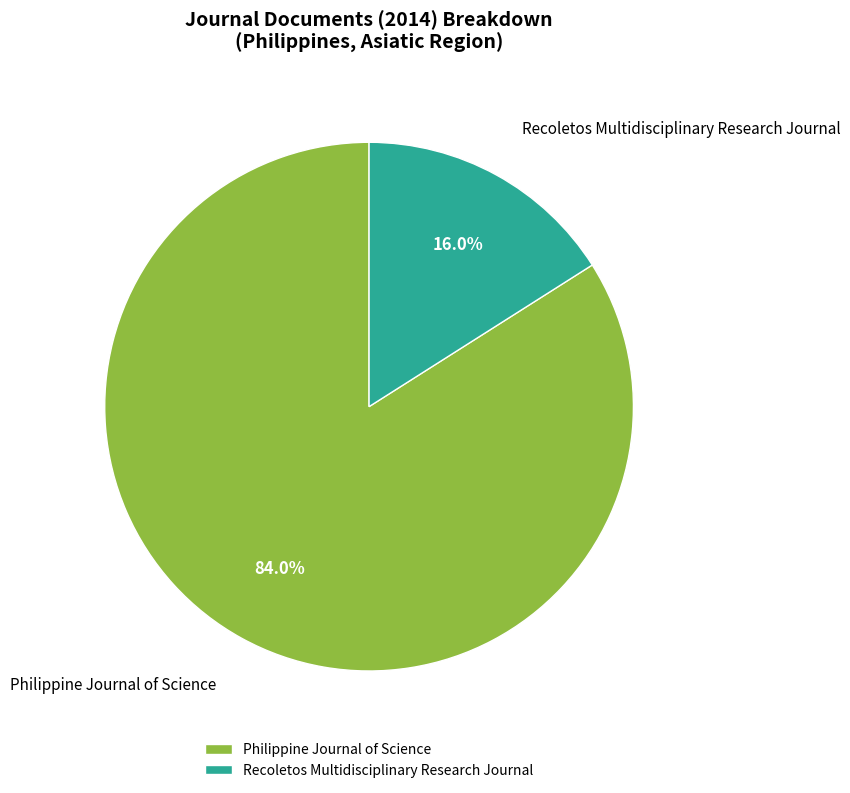

Which category has the smallest portion of the pie?

Recoletos Multidisciplinary Research Journal